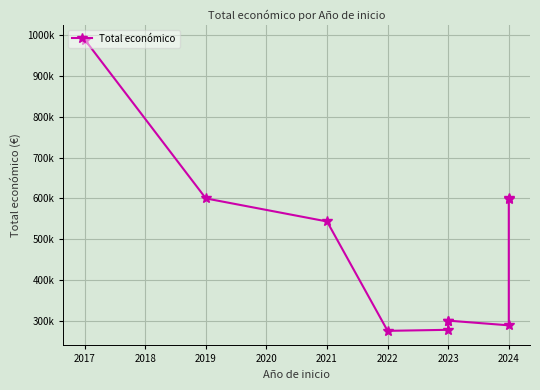

Reading right to left, transcribe all the data shown in this chart.

599927	599540	288442	299987	299983	277458	274899	543365	599962	989973